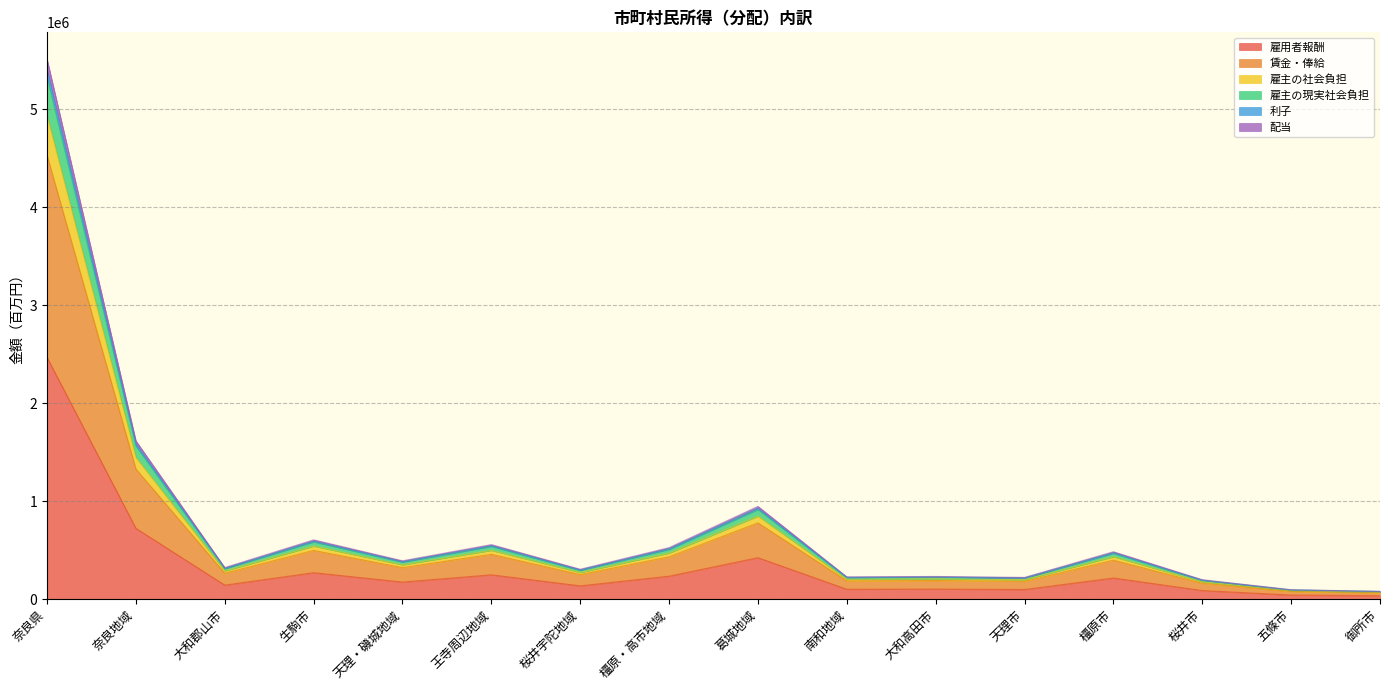

What are all the series names shown in the legend?

雇用者報酬, 賃金・俸給, 雇主の社会負担, 雇主の現実社会負担, 利子, 配当